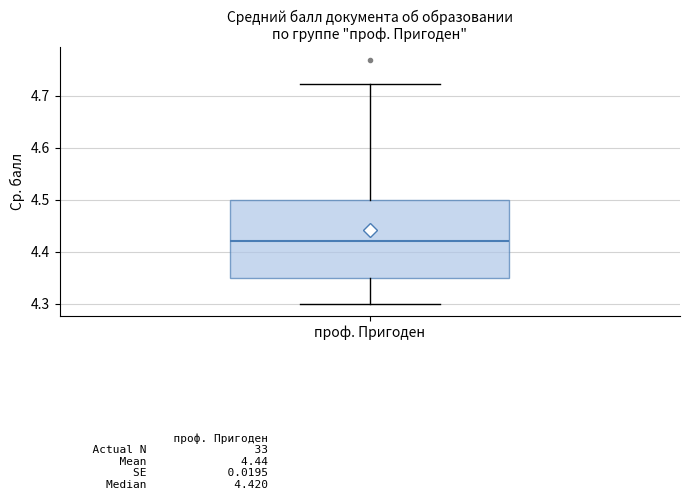

Read this box plot against the y-axis: the position of the median line, the range covered by the box, and the ends of both whiskers. The values are not printed on the chart, so give them approximately, as read against the axis.

median 4.42, box 4.35 to 4.50, whiskers 4.30 to 4.72